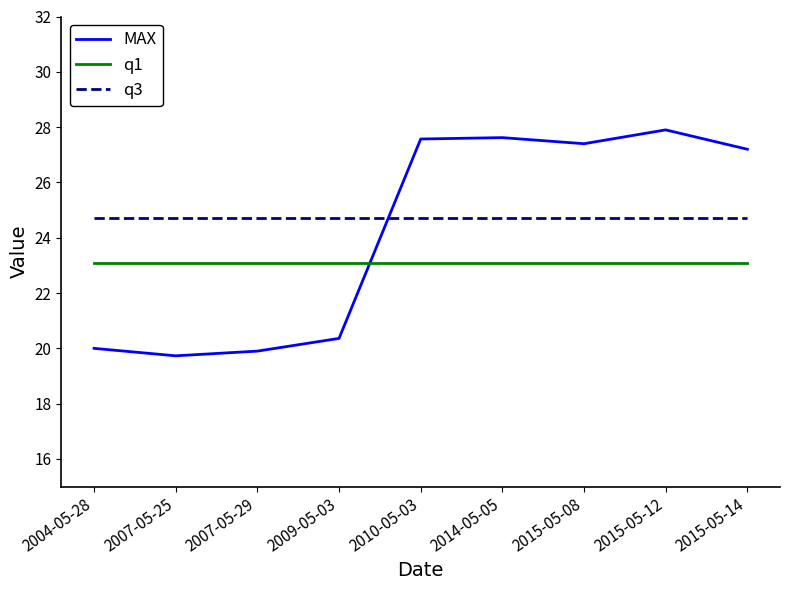

Reading left to right, what are all the values shown in this chart?

MAX: 2004-05-28=20.0	2007-05-25=19.7	2007-05-29=19.9	2009-05-03=20.4	2010-05-03=27.6	2014-05-05=27.6	2015-05-08=27.4	2015-05-12=27.9	2015-05-14=27.2
q1: 2004-05-28=23.1	2007-05-25=23.1	2007-05-29=23.1	2009-05-03=23.1	2010-05-03=23.1	2014-05-05=23.1	2015-05-08=23.1	2015-05-12=23.1	2015-05-14=23.1
q3: 2004-05-28=24.7	2007-05-25=24.7	2007-05-29=24.7	2009-05-03=24.7	2010-05-03=24.7	2014-05-05=24.7	2015-05-08=24.7	2015-05-12=24.7	2015-05-14=24.7